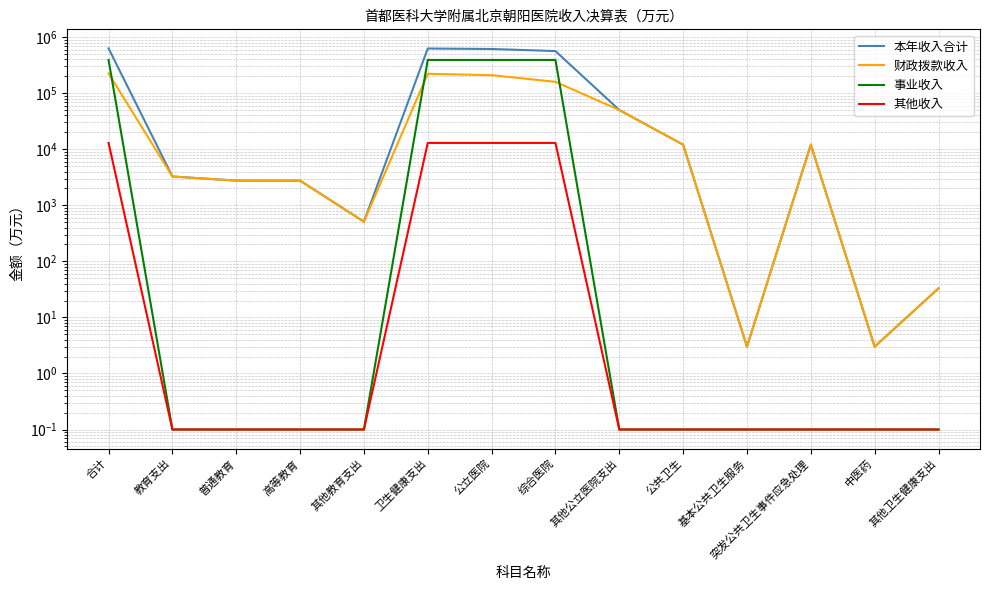

What position from the right is 综合医院?

7